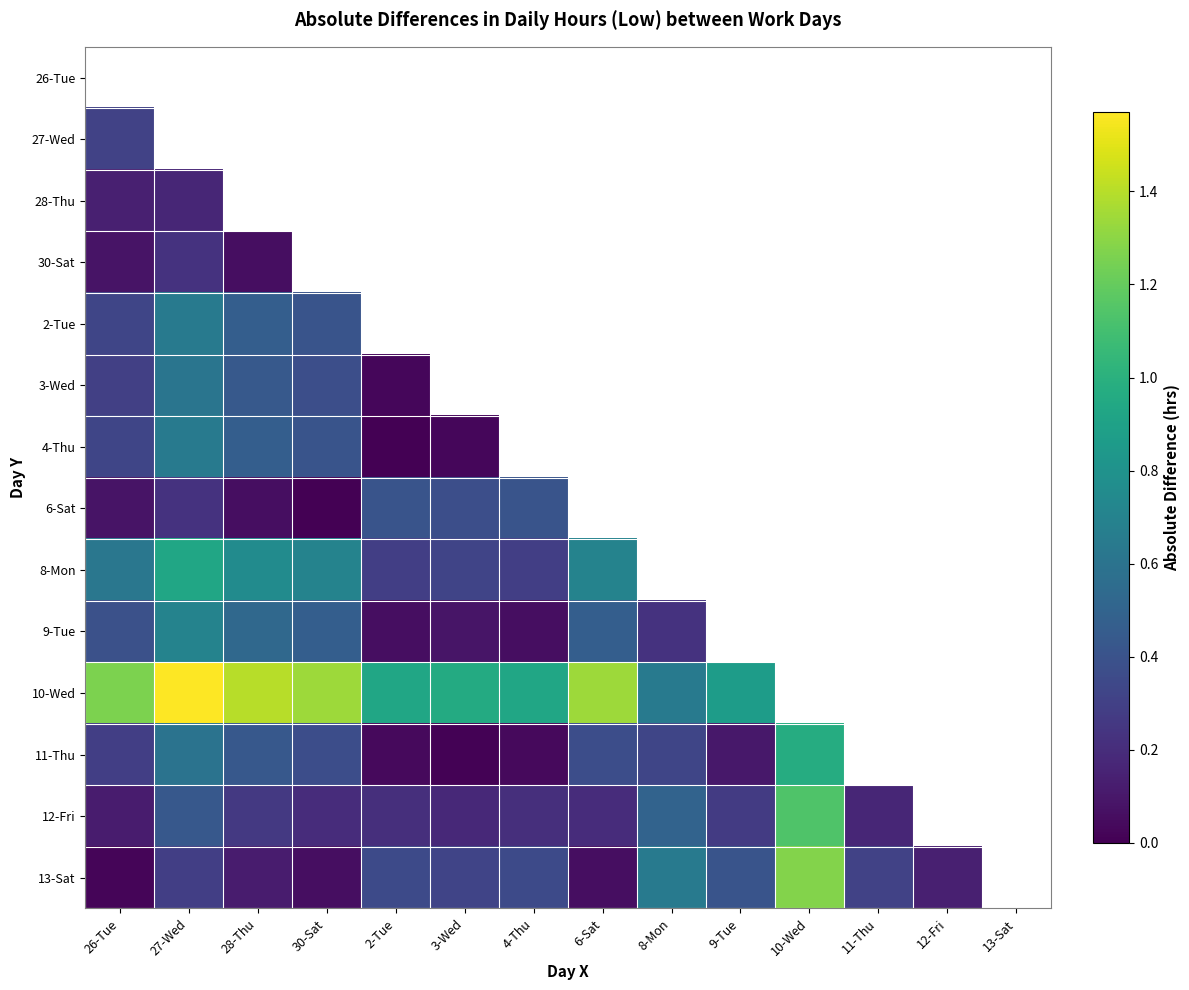

Which label corresponds to the largest value in the chart?

27-Wed